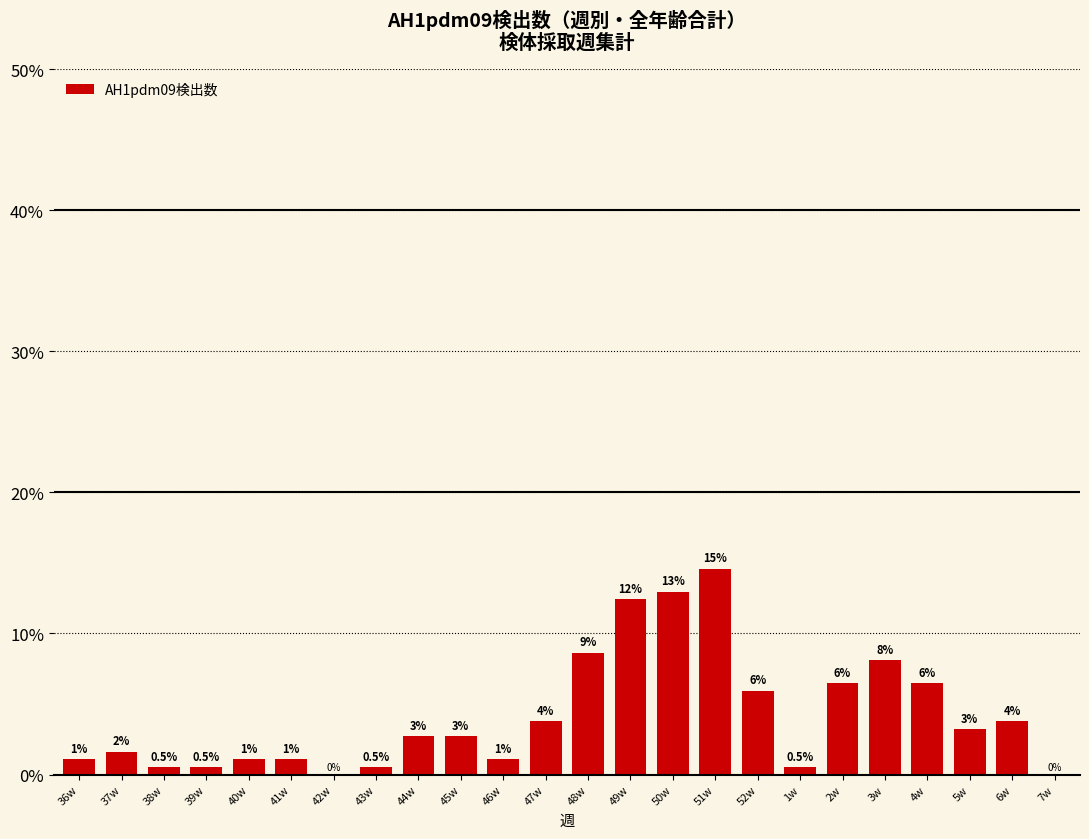

What is the difference between the maximum and minimum values?

14.6